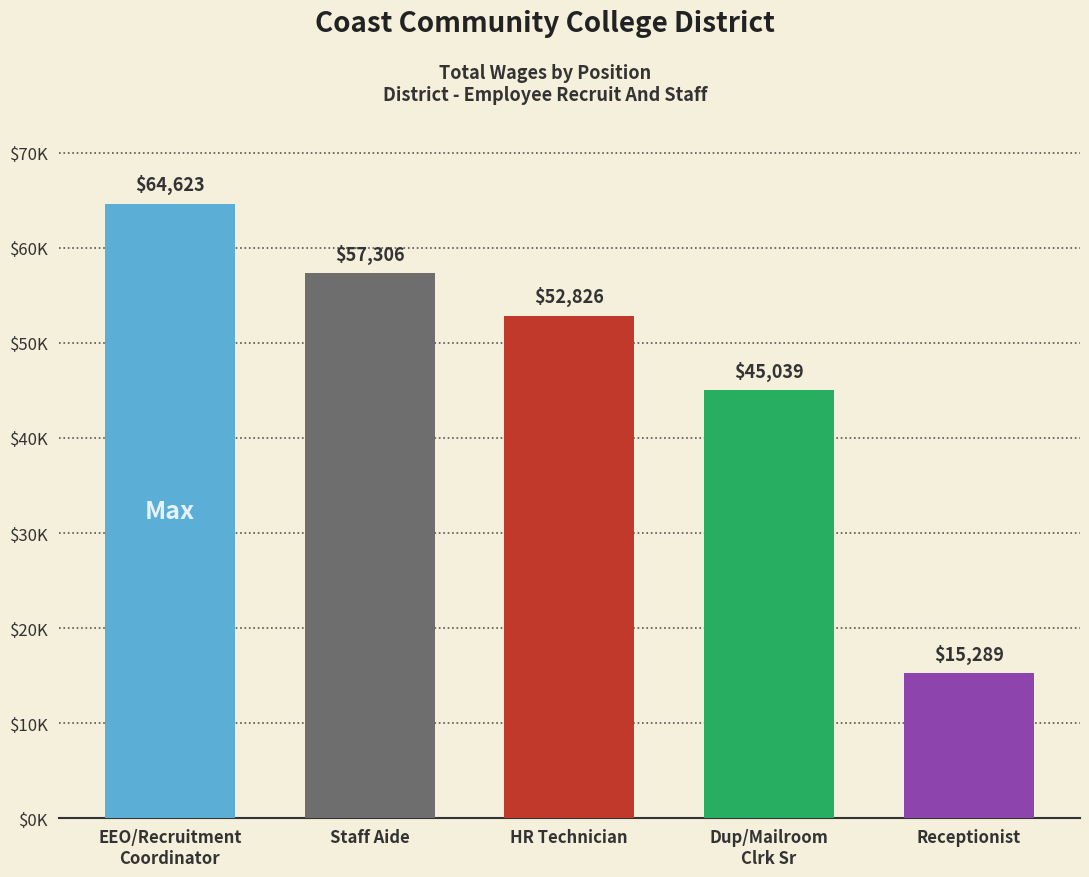

Rank the categories by value from highest to lowest.

EEO/Recruitment
Coordinator, Staff Aide, HR Technician, Dup/Mailroom
Clrk Sr, Receptionist